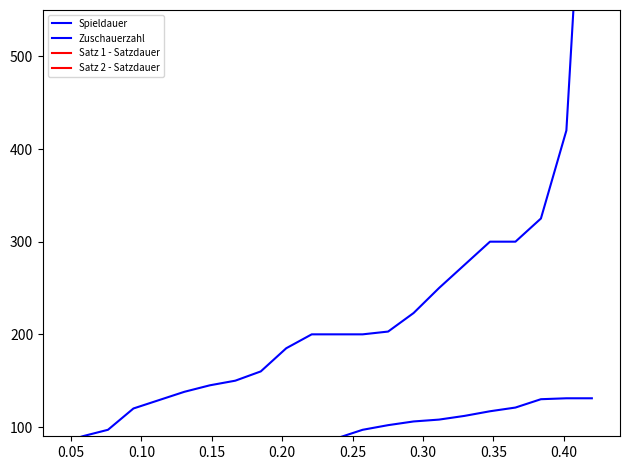

Reading left to right, what are all the values shown in this chart?

Spieldauer: 55	64	64	64	66	67	71	72	74	75	78	88	97	102	106	108	112	117	121	130	131	131
Zuschauerzahl: 81	90	97	120	129	138	145	150	160	185	200	200	200	203	223	250	275	300	300	325	420	892
Satz 1 - Satzdauer: 16	16	18	18	20	20	20	21	21	22	23	24	24	25	25	25	25	26	27	27	29	31
Satz 2 - Satzdauer: 18	19	20	21	21	22	23	23	23	24	25	25	26	26	27	28	29	29	29	34	36	41